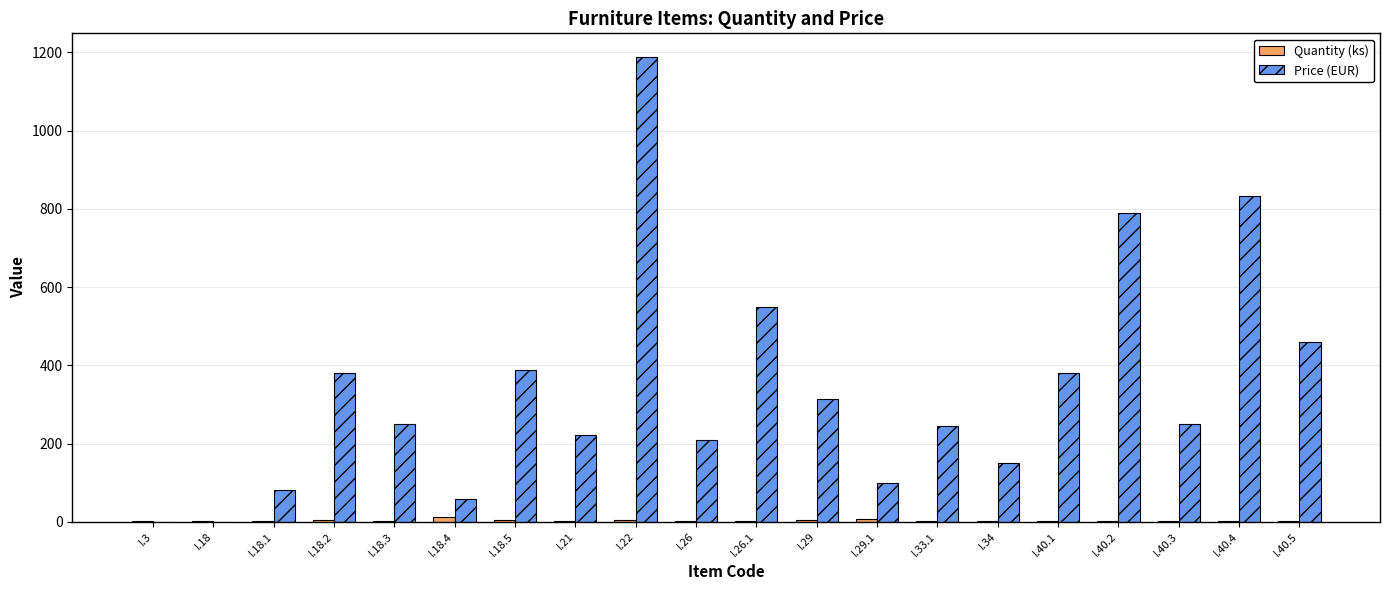

What is the maximum value shown in the chart?

1189.0